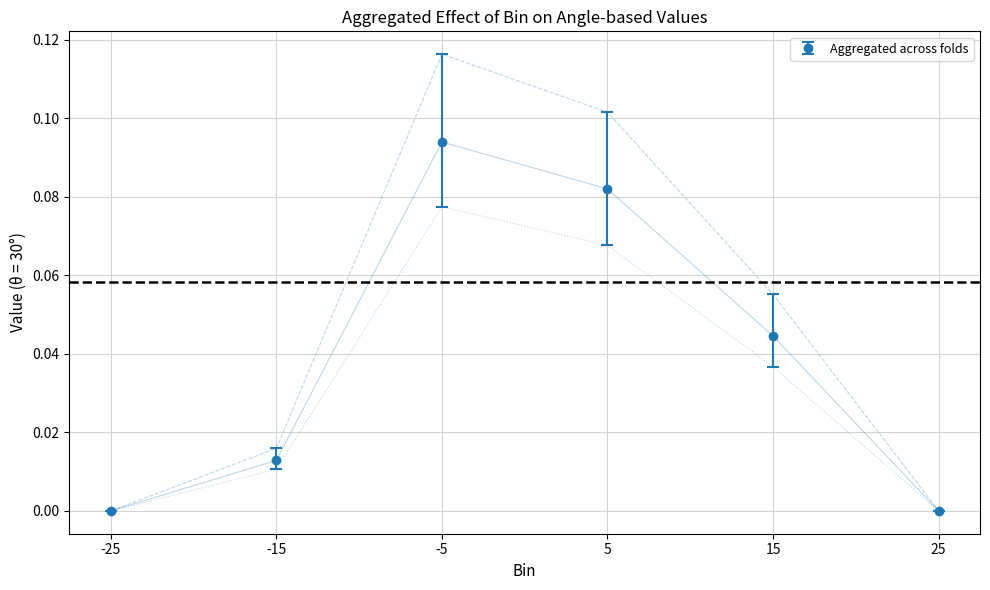

How many lines are shown in the chart?

3